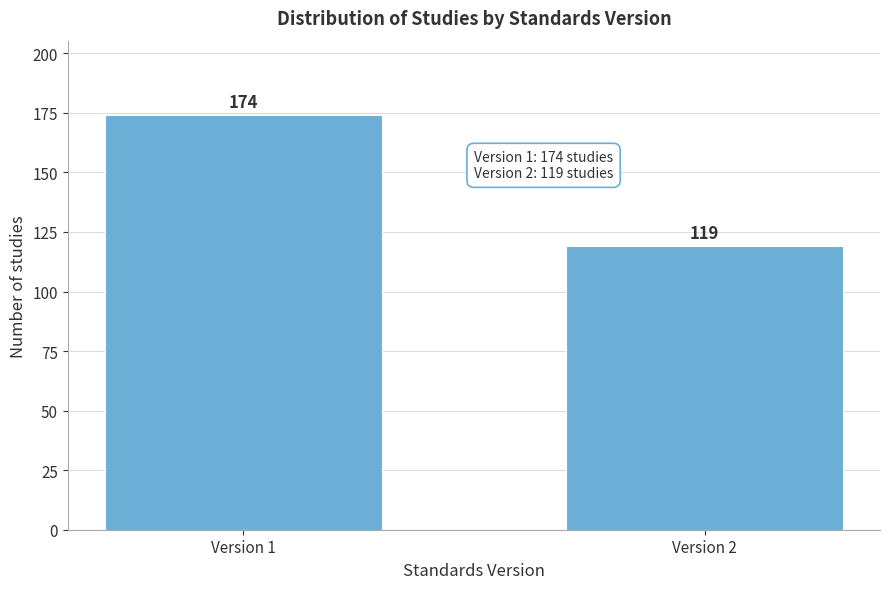

Reading right to left, what are all the values shown in this chart?

119	174